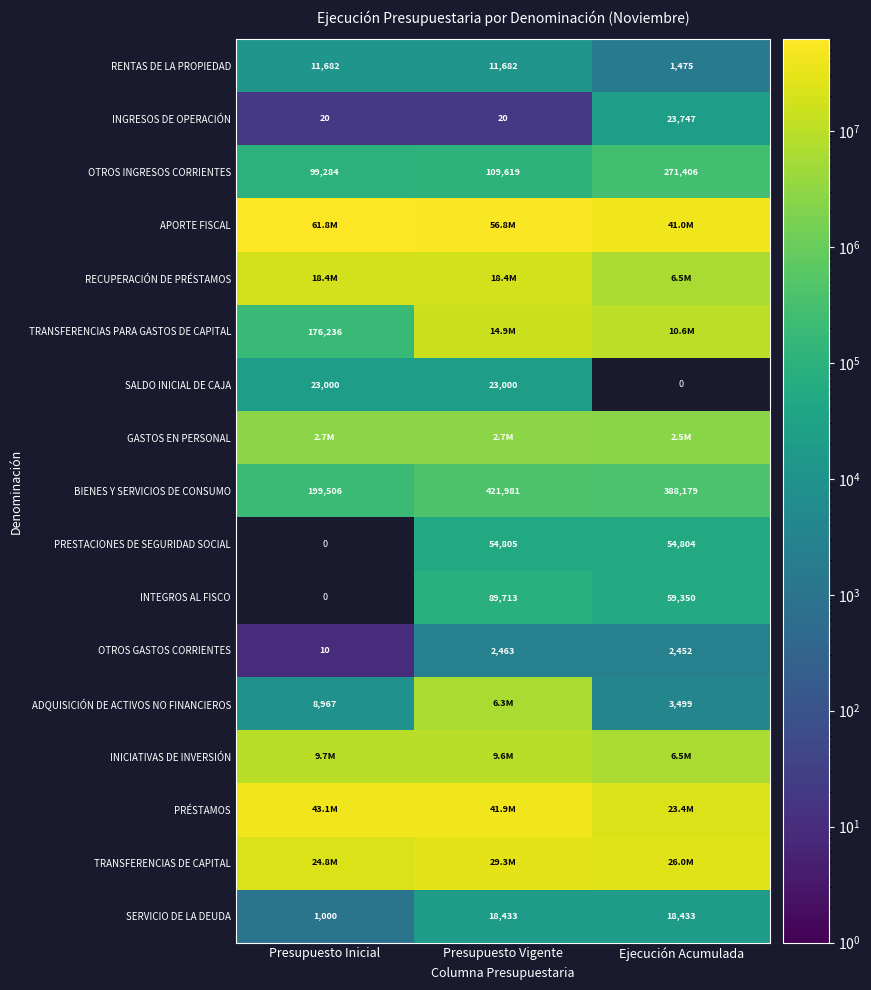

At how many categories does at least one series exceed 40446651?

3